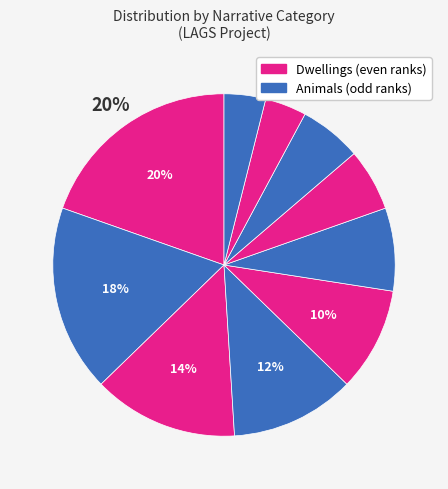

Is there a majority slice in this chart?

No